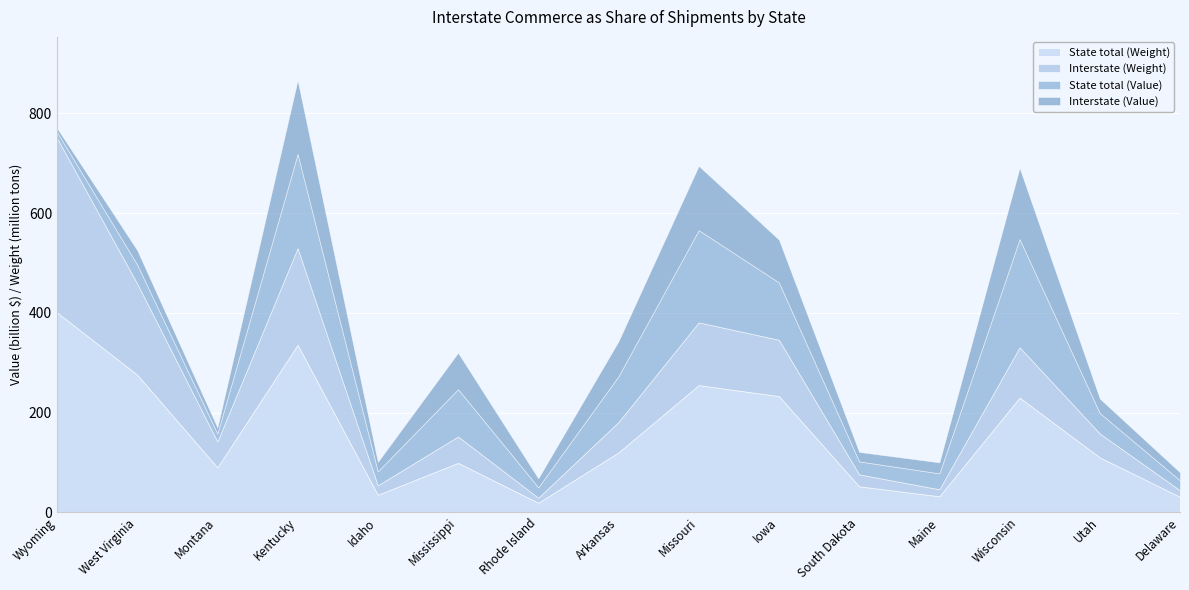

Between Mississippi and South Dakota, which is larger?

Mississippi